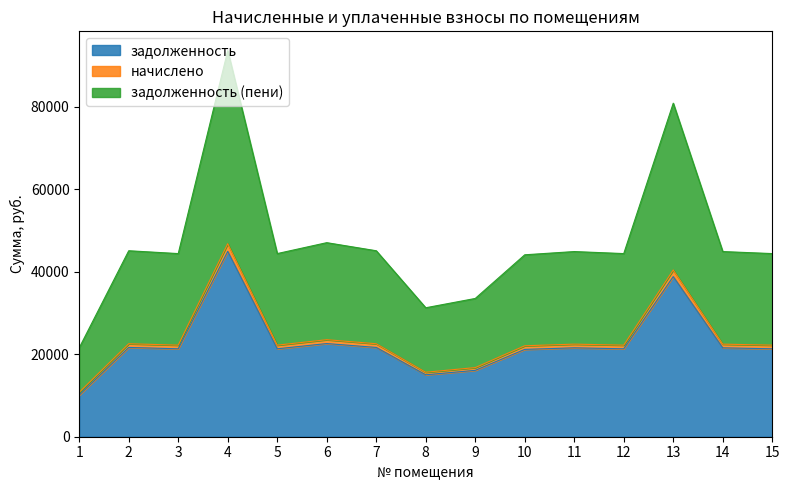

What is the maximum value for задолженность?

44969.2